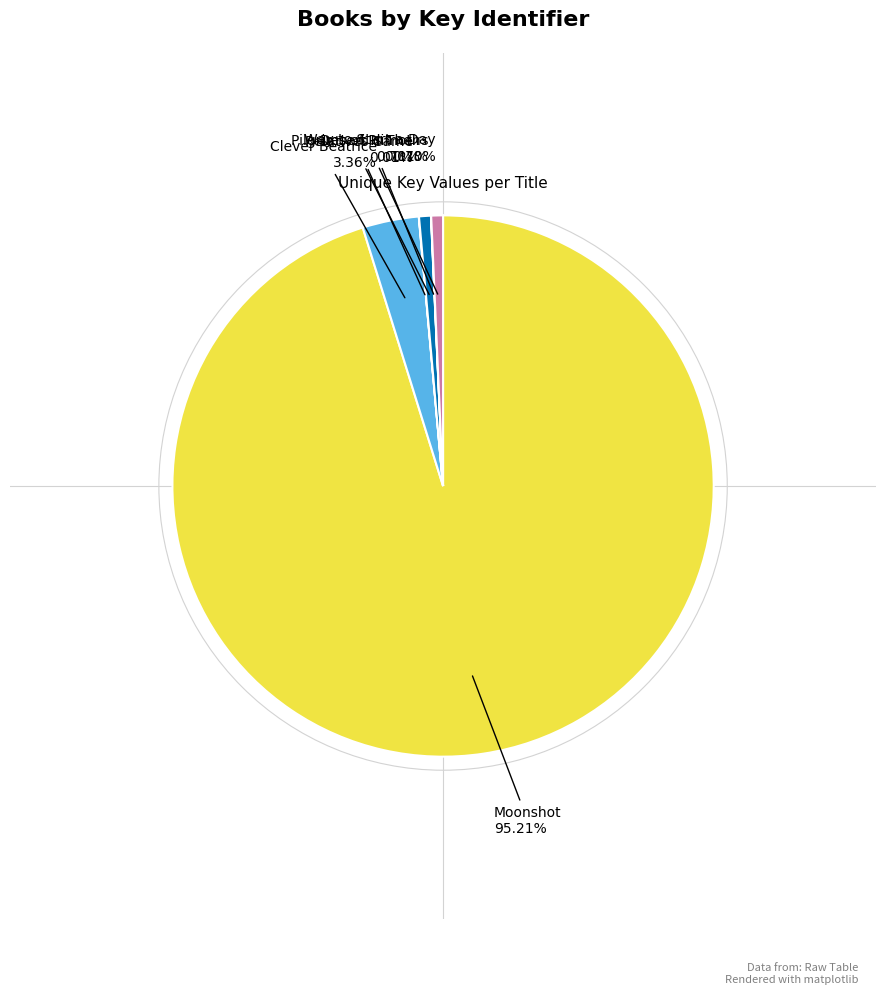

To the nearest percent, what is the average slice percentage?

17%